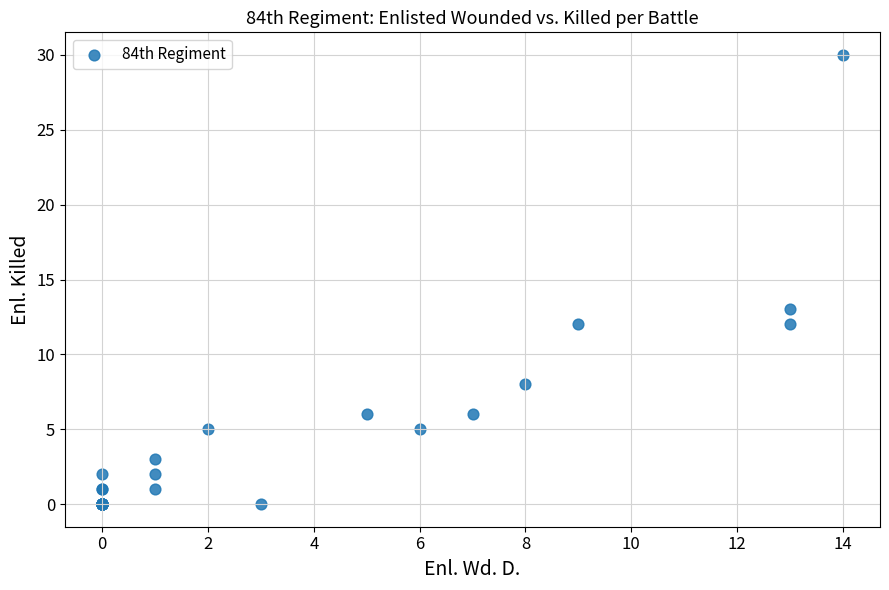

What Y value in the scatter plot is closest to 15?

13